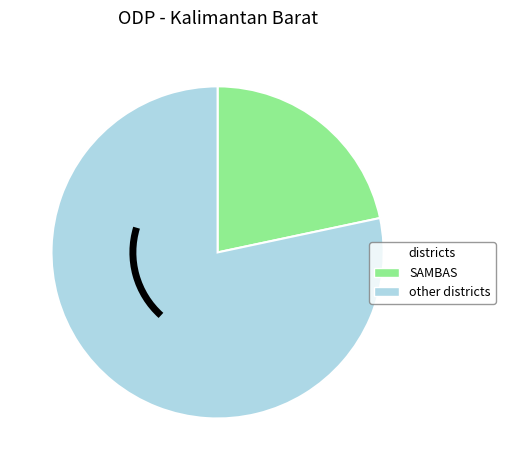

Combined, do other districts and SAMBAS account for over 50%?

Yes